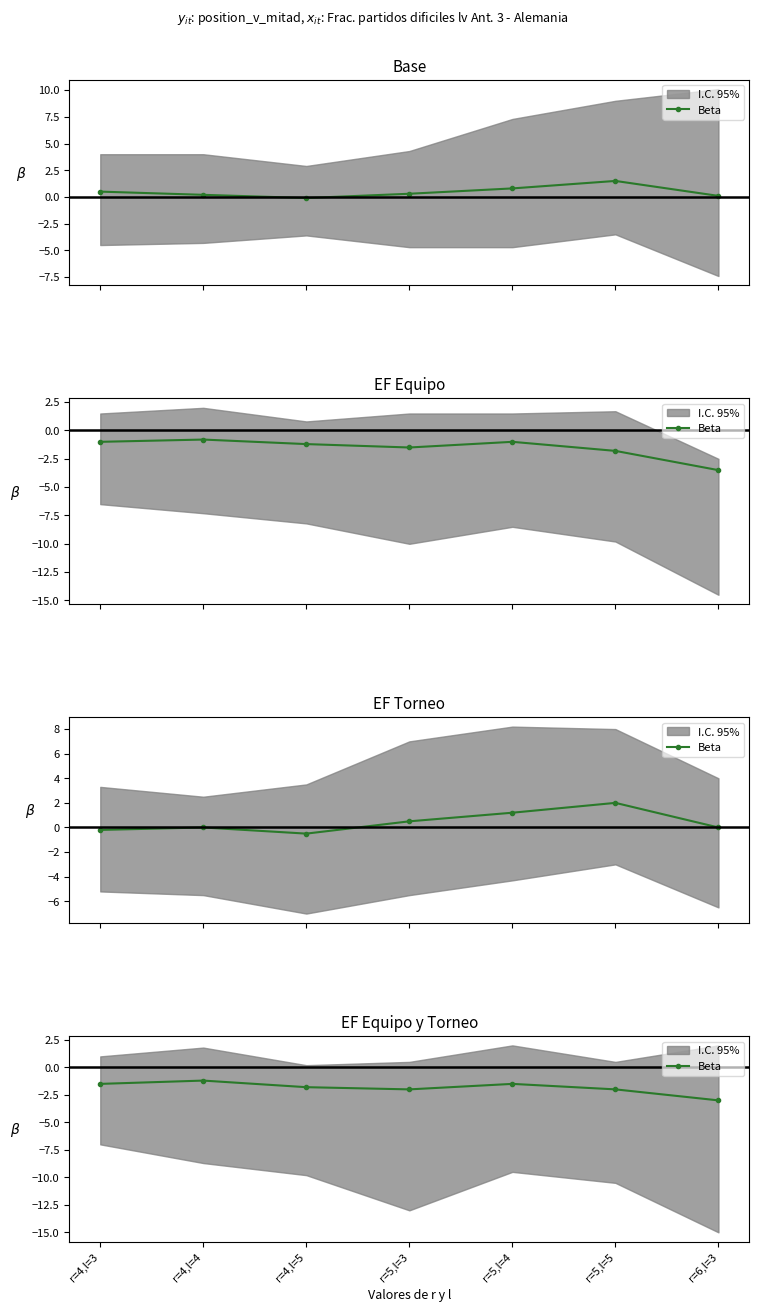

Which has a higher value, r=6,l=3 or r=4,l=5?

r=4,l=5